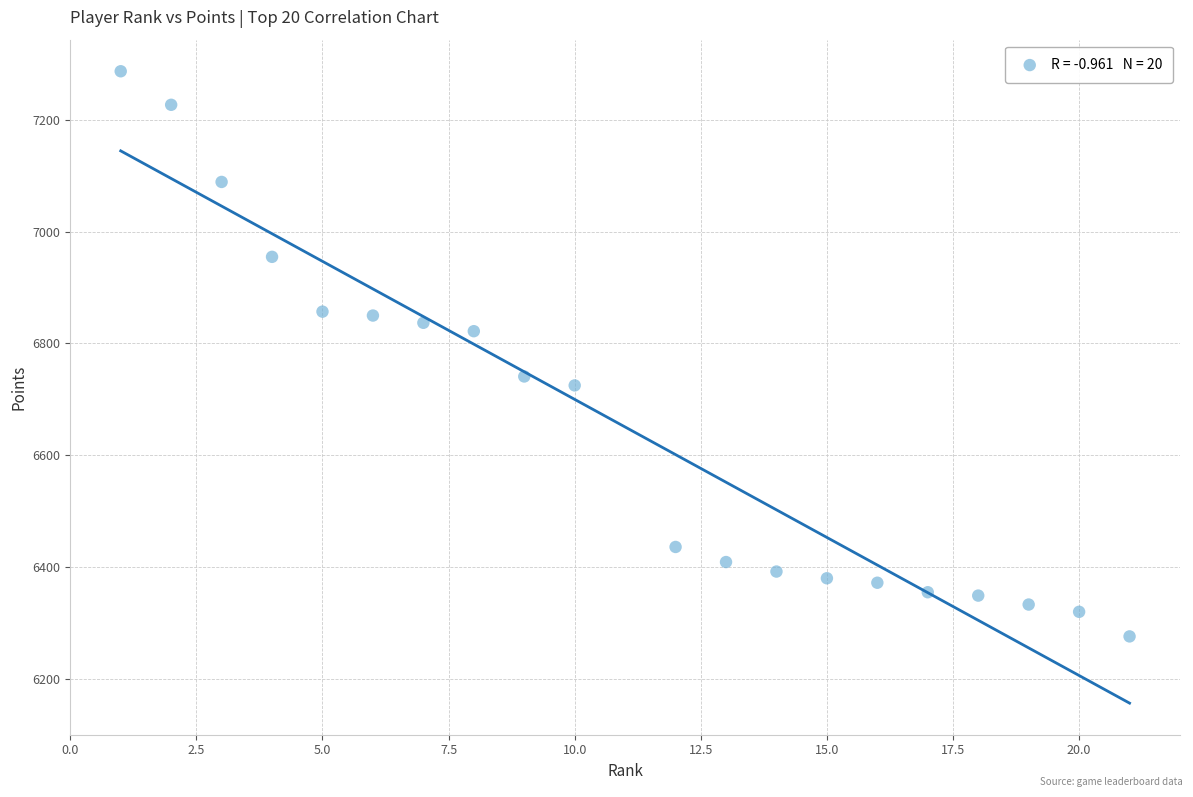

What is the range of X values (max minus min)?

20